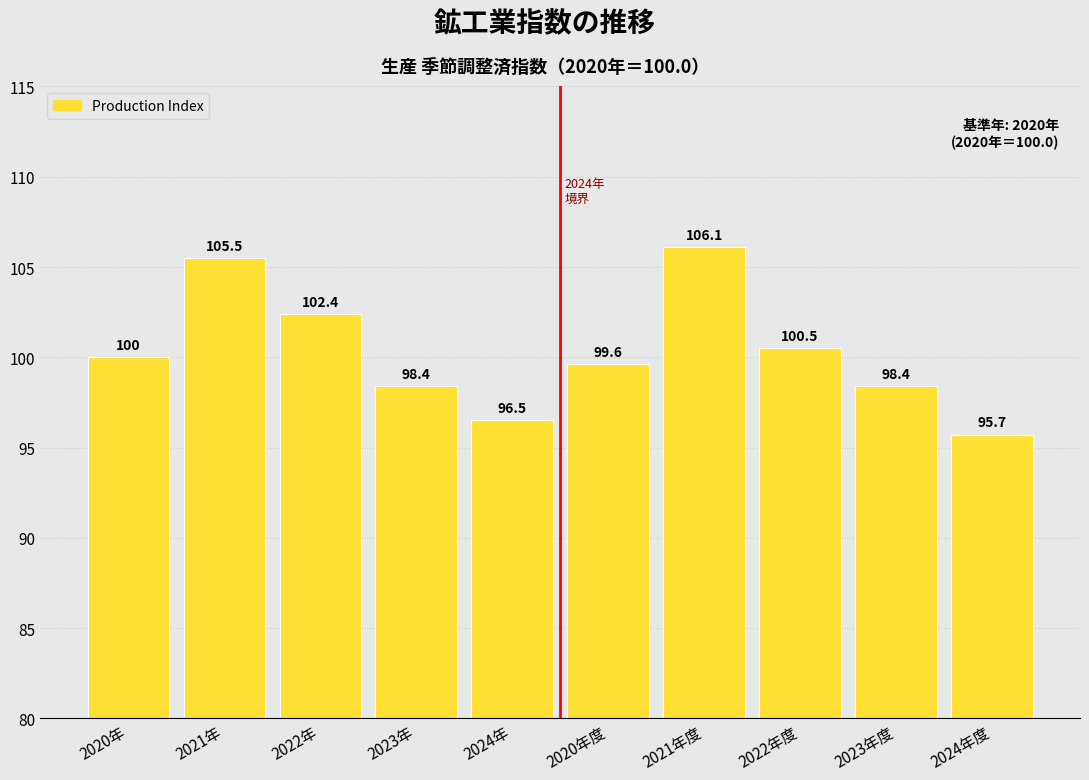

Reading left to right, transcribe all the data shown in this chart.

100.0	105.5	102.4	98.4	96.5	99.6	106.1	100.5	98.4	95.7